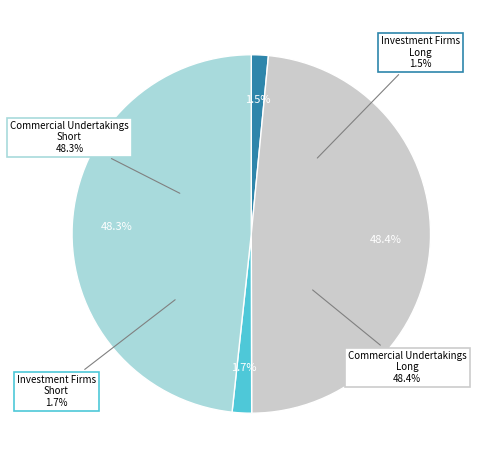

What is the majority slice?

Commercial Undertakings Long